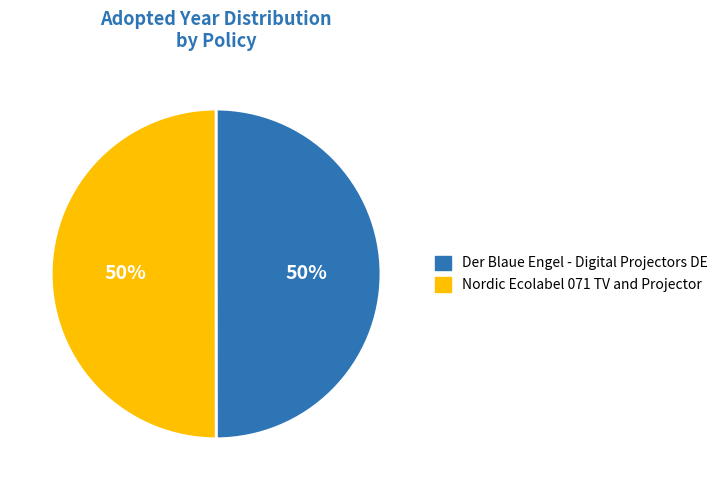

Approximately how many times larger is the value at Nordic Ecolabel 071 TV and Projector compared to Der Blaue Engel - Digital Projectors DE?

1.0